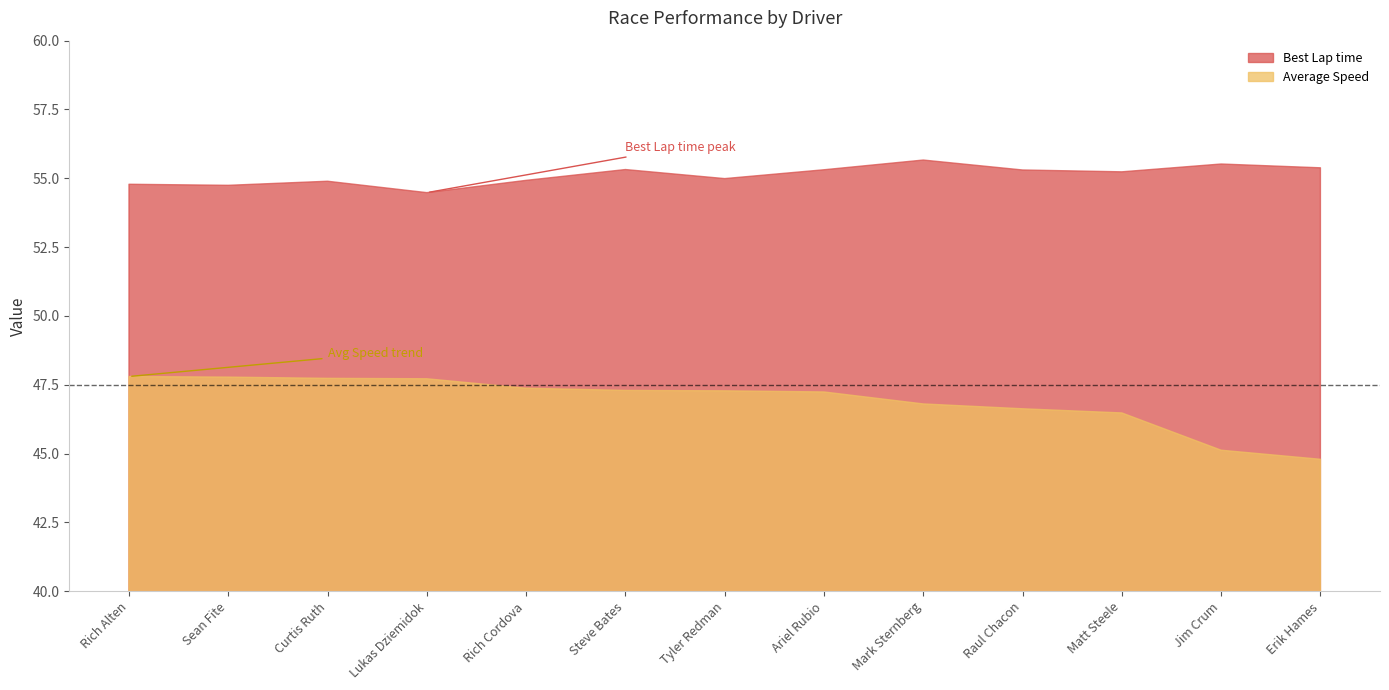

What is the difference between the maximum and second lowest values in the Average Speed series?

2.7